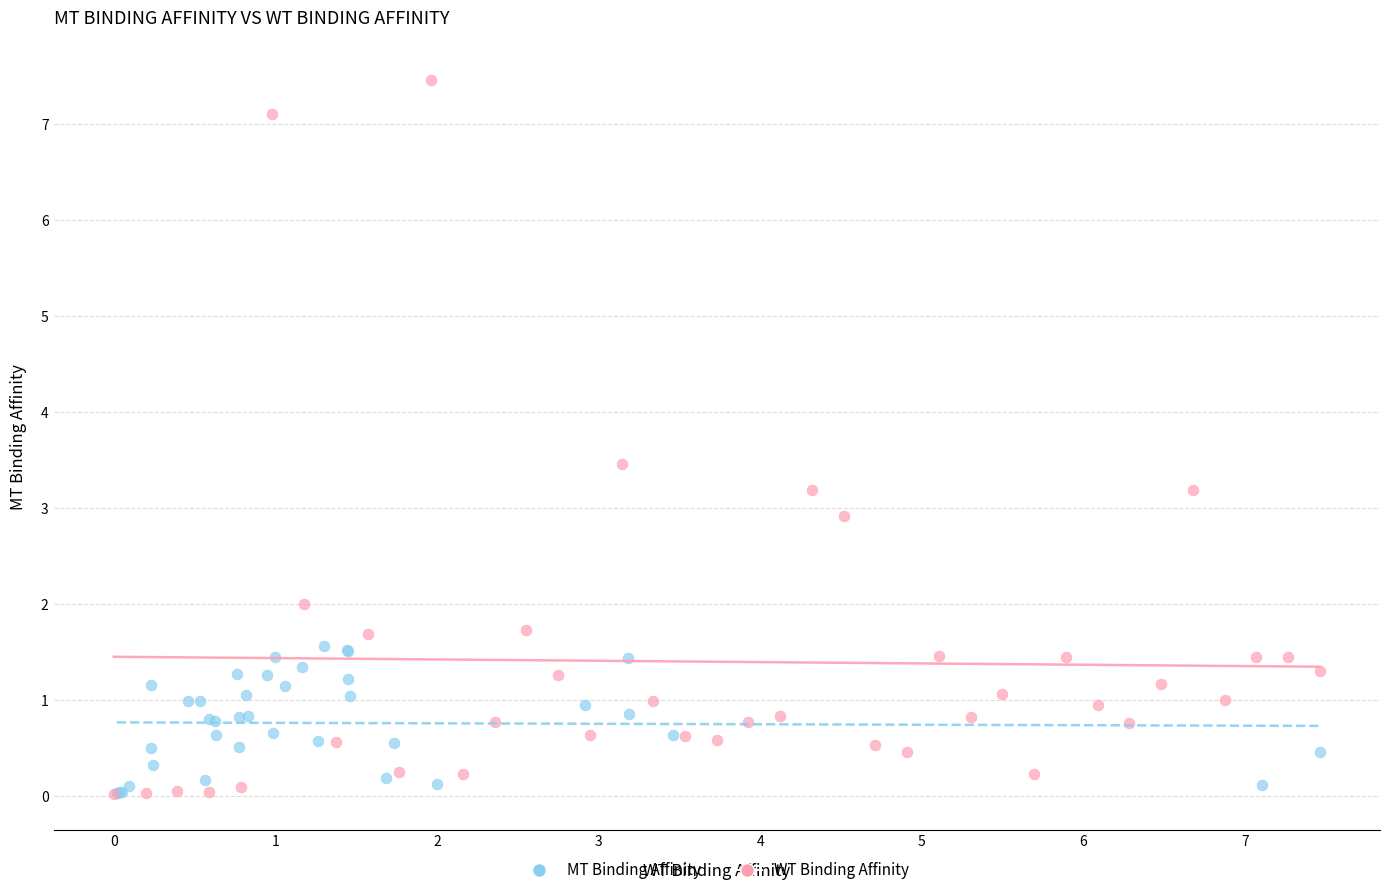

Which series contains the highest Y value?

WT Binding Affinity